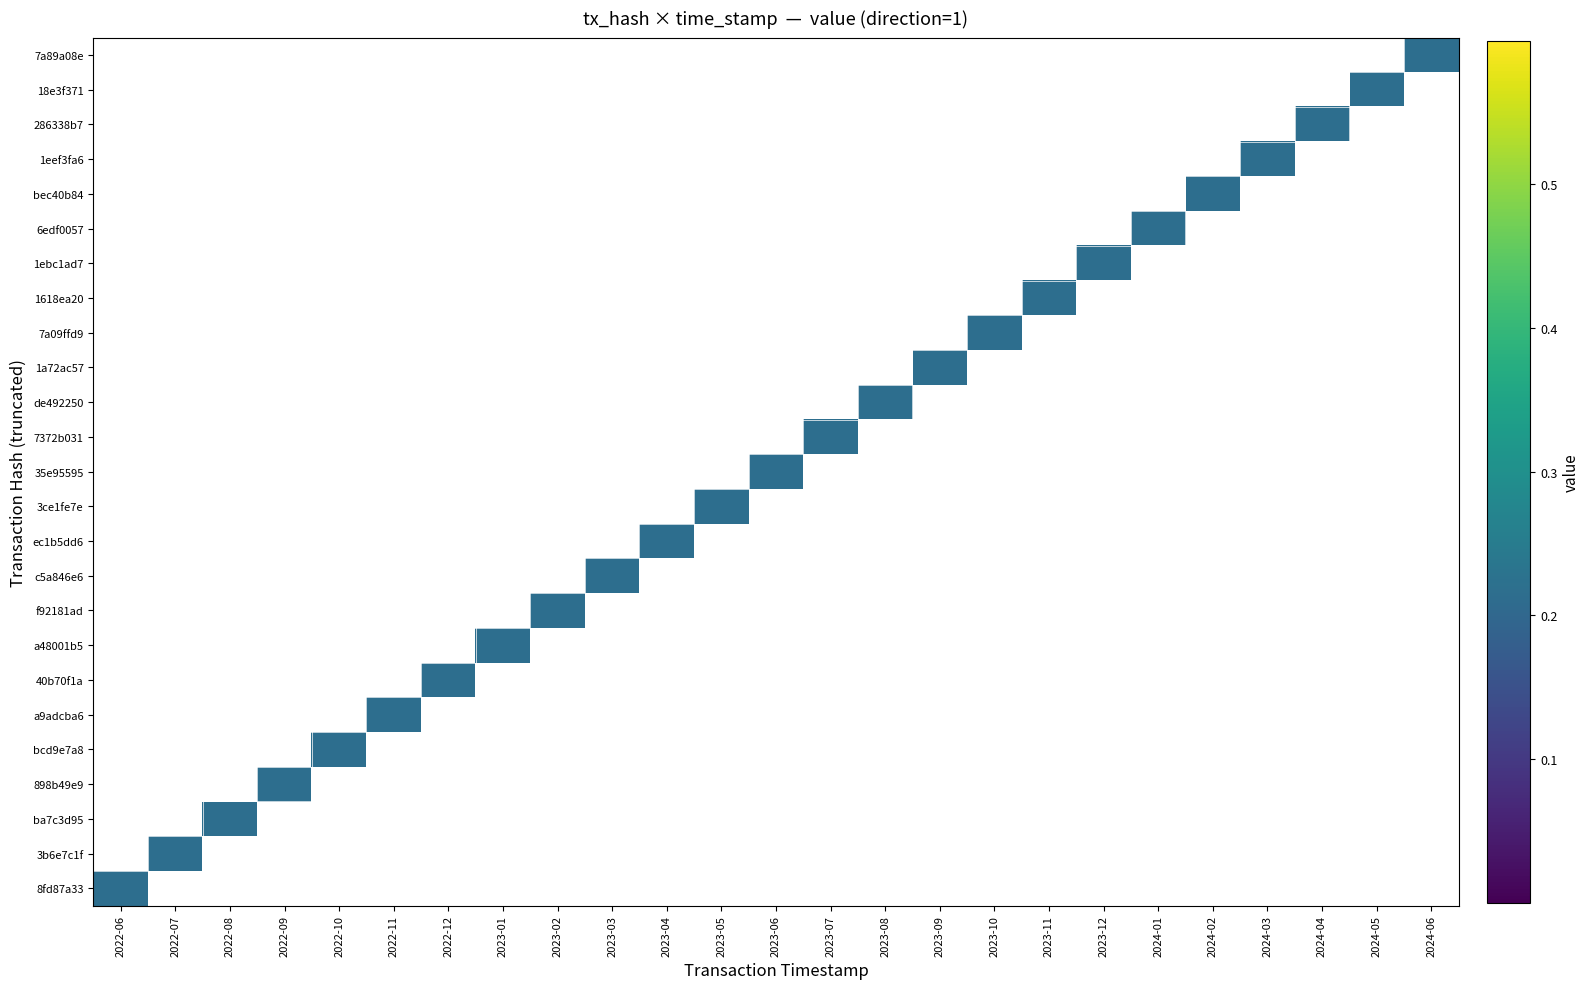

List the series in order of their peak value, lowest first.

7a89a08e, 18e3f371, 286338b7, 1eef3fa6, bec40b84, 6edf0057, 1ebc1ad7, 1618ea20, 7a09ffd9, 1a72ac57, de492250, 7372b031, 35e95595, 3ce1fe7e, ec1b5dd6, c5a846e6, f92181ad, a48001b5, 40b70f1a, a9adcba6, bcd9e7a8, 898b49e9, ba7c3d95, 3b6e7c1f, 8fd87a33